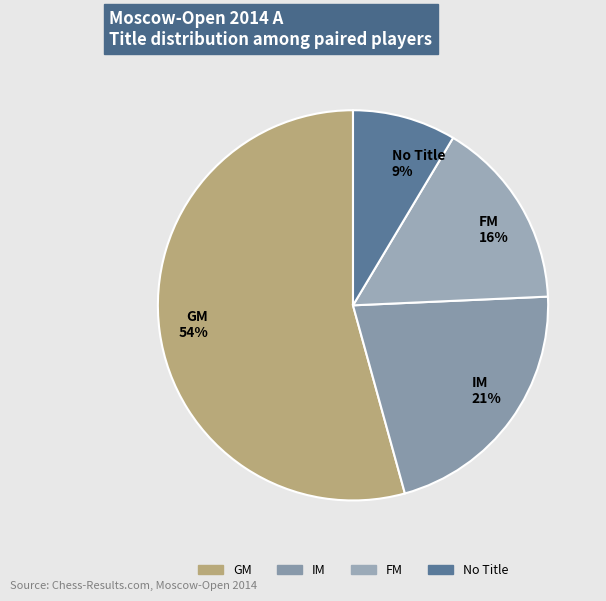

What is the ratio of the value at FM 16% to the value at GM 54%?

0.3